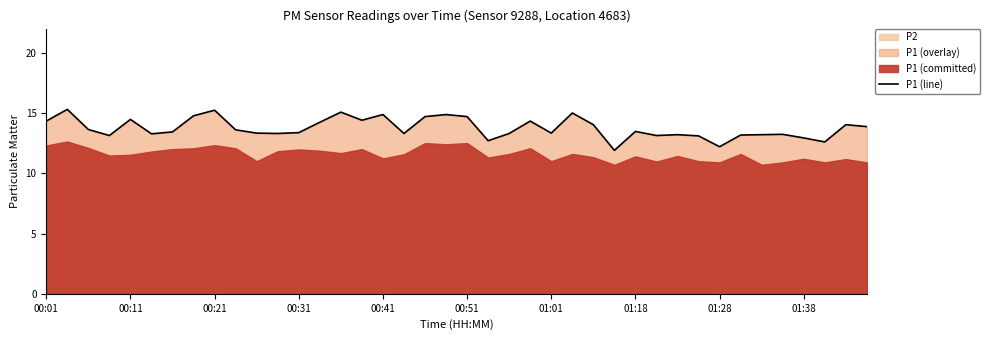

The value of P1 (line) at 00:01 is 14.3. True or false?

True